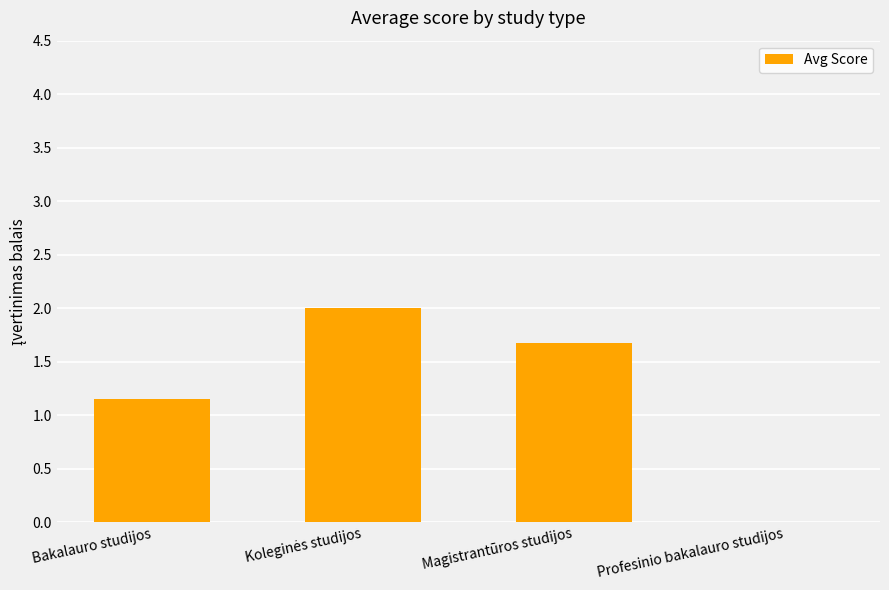

What is the change in value from Bakalauro studijos to Magistrantūros studijos?

+0.5